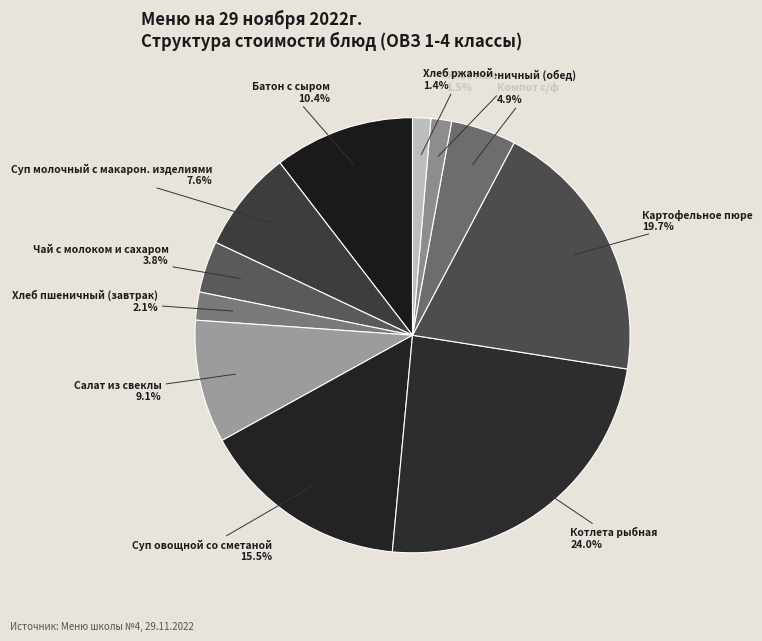

How many segments does this pie chart have?

11